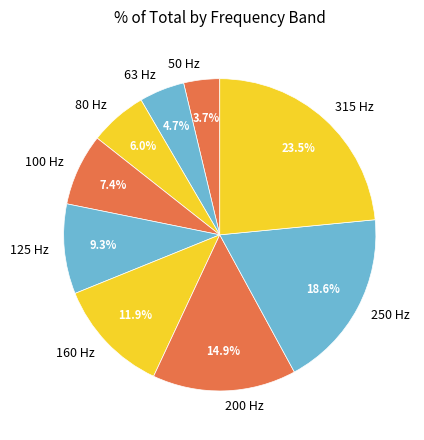

To the nearest percent, what portion does 160 Hz represent?

12%